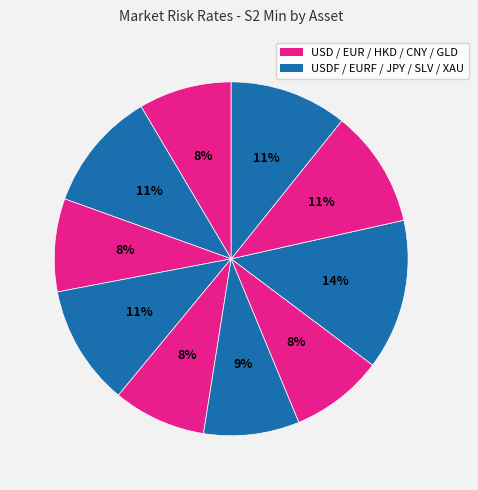

How many segments does this pie chart have?

10